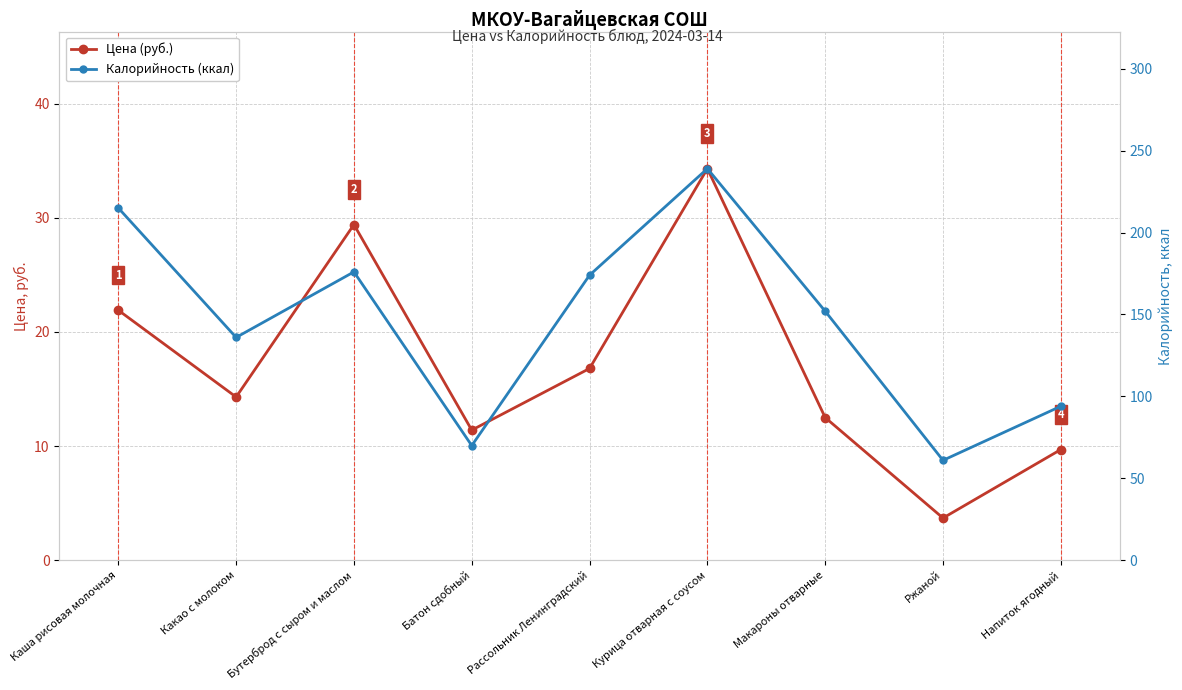

Which series has the largest total across all categories?

Калорийность (ккал)